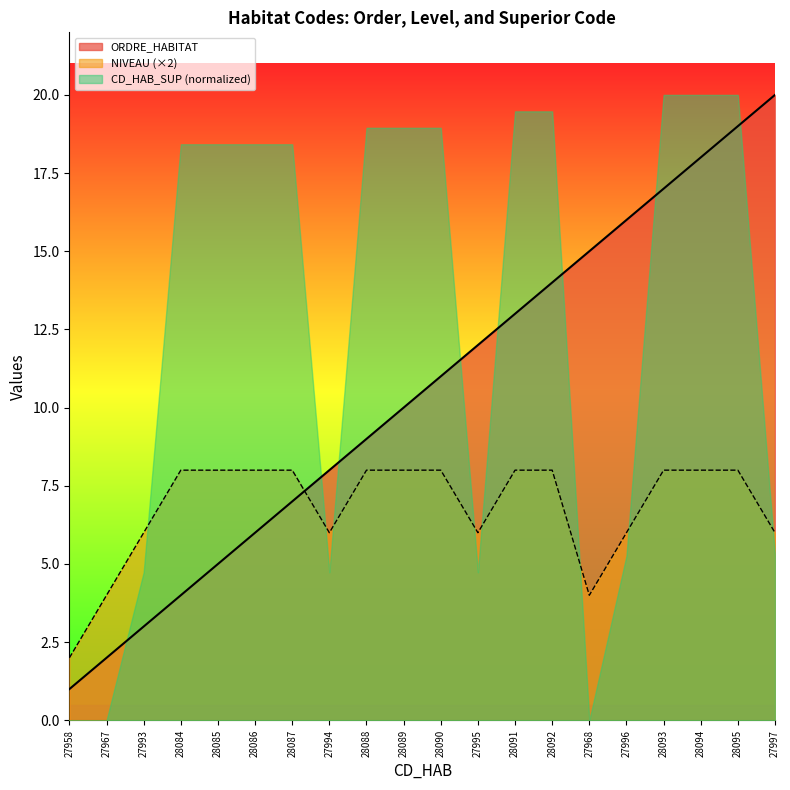

What is the difference between the NIVEAU values at 28088 and 27995?

2